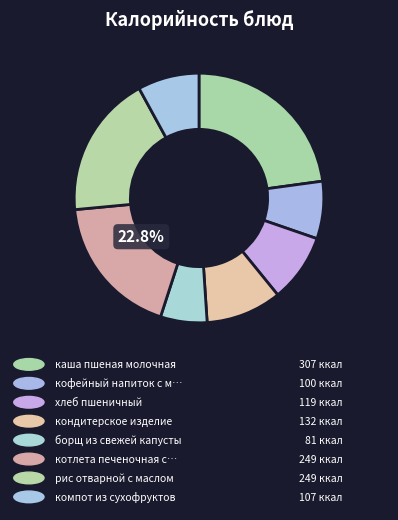

How many slices are in this pie chart?

8